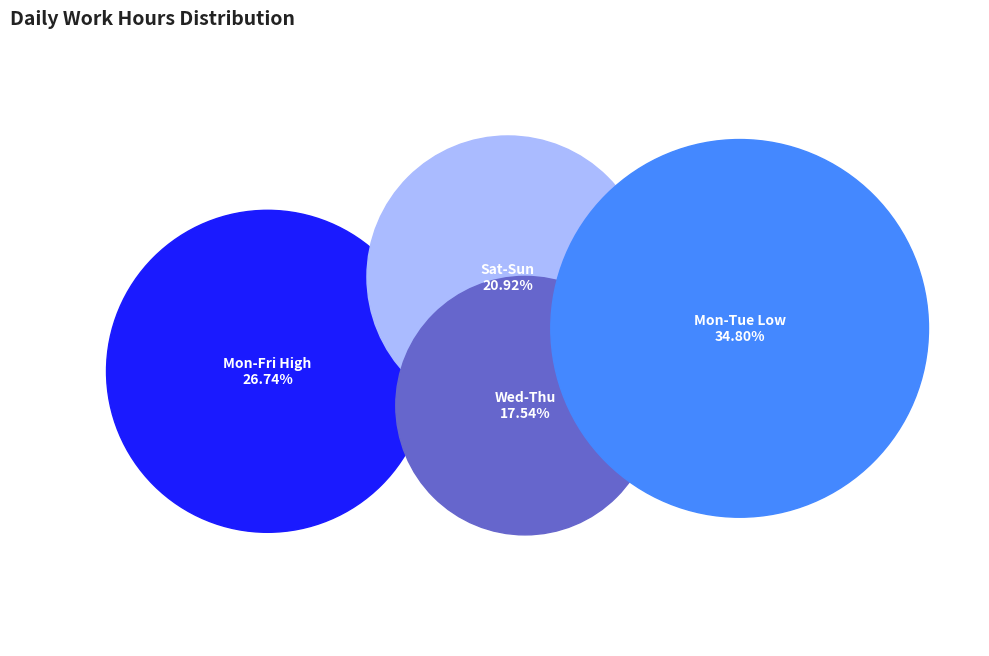

The Thu slice represents 1% of the pie. True or false?

False